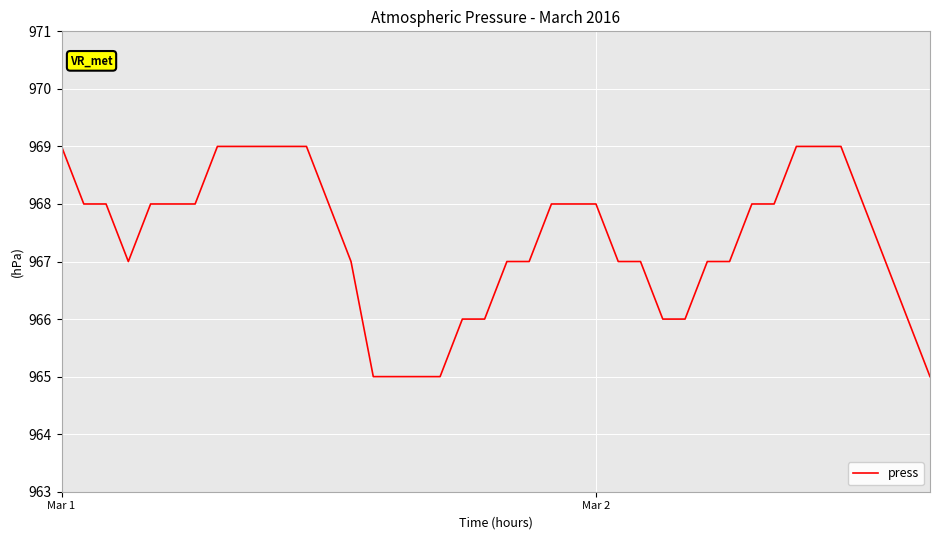

What is the minimum value shown in the chart?

965